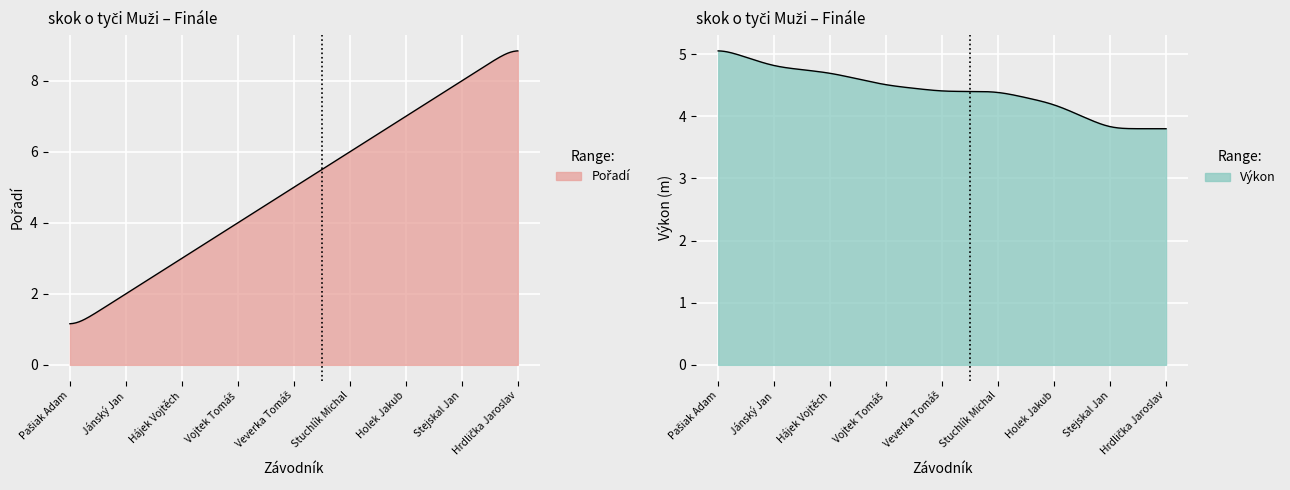

What position from the right is Hájek Vojtěch?

7